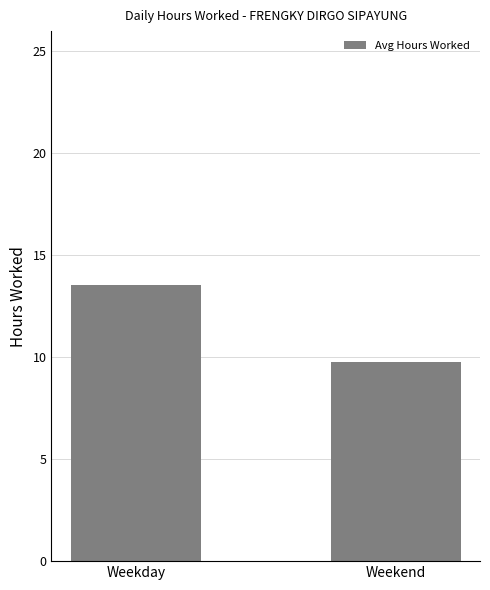

List the labels in order of value, smallest first.

Weekend, Weekday